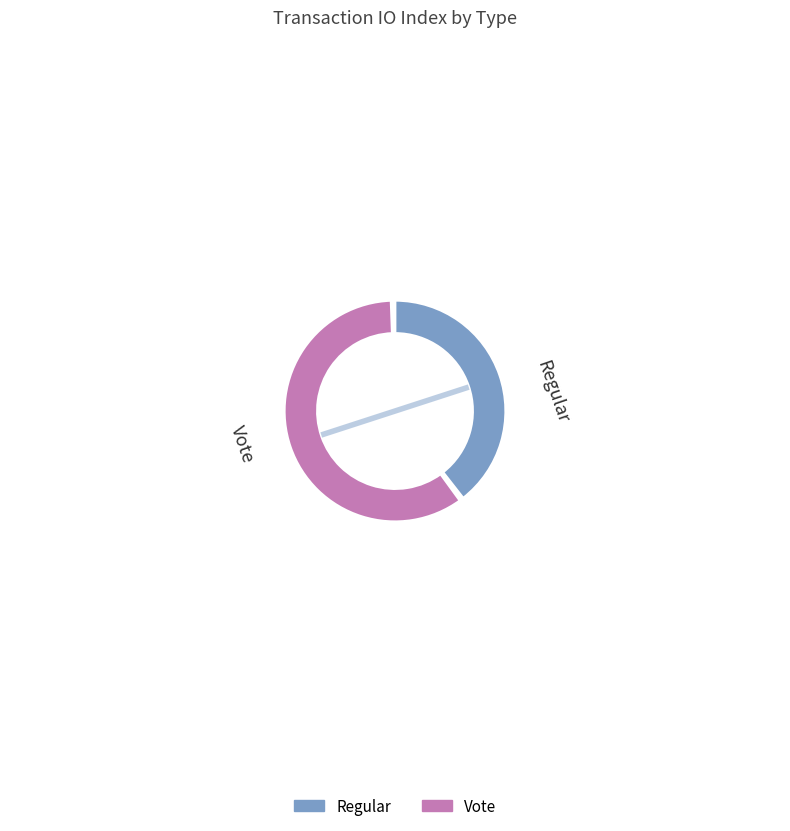

How many segments does this pie chart have?

2